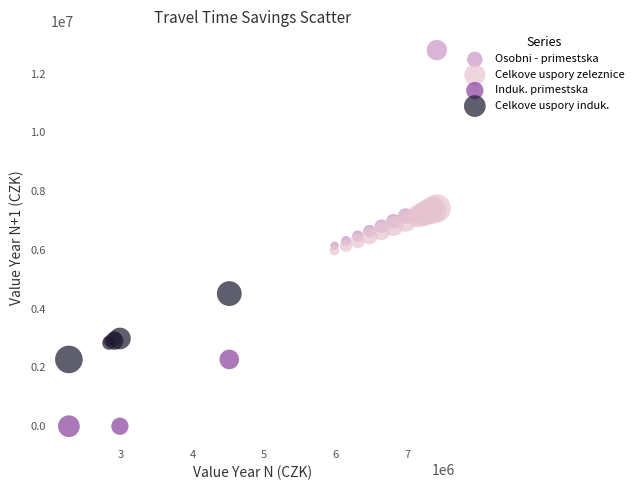

Which series has the widest spread of Y values?

Osobni - primestska